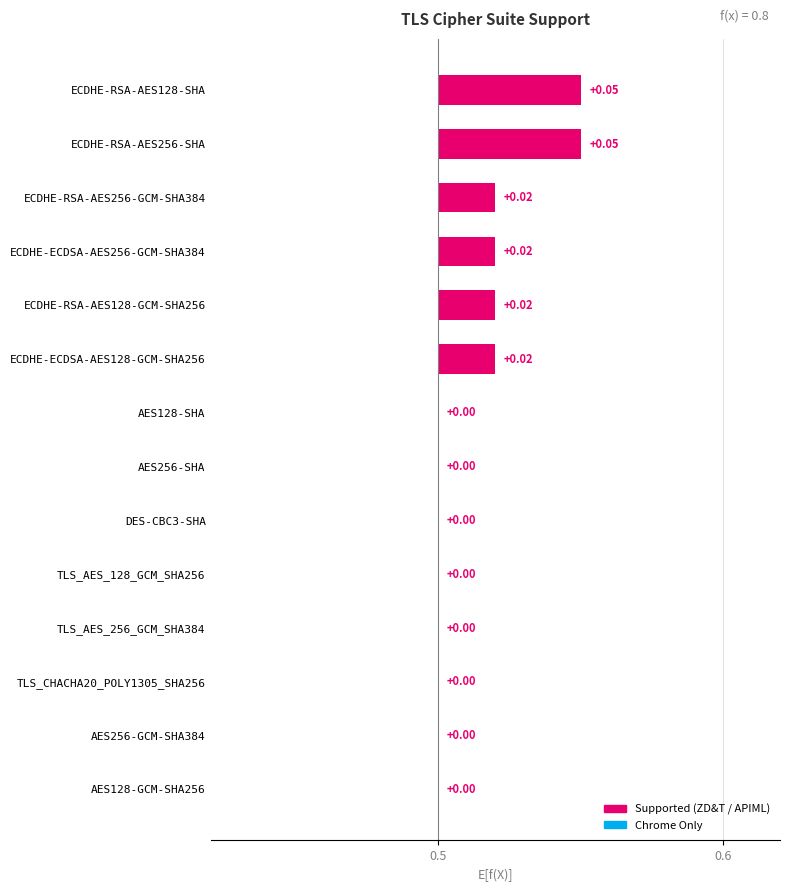

Which series changed the most between ECDHE-RSA-AES256-GCM-SHA384 and AES128-GCM-SHA256?

SUPPORTED BY APIML